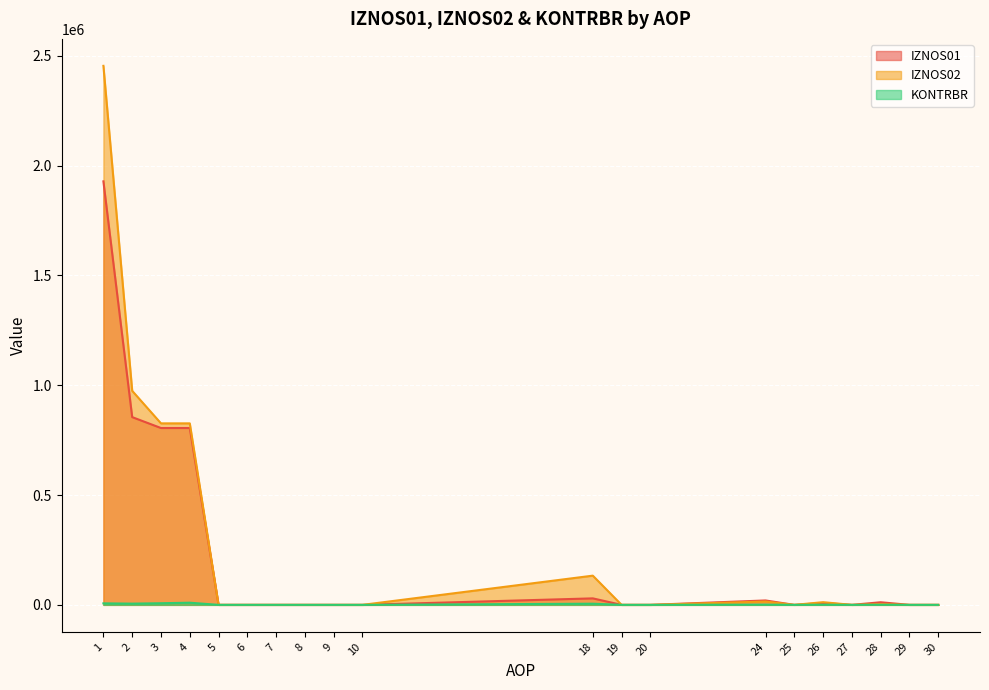

List the series in order of their peak value, lowest first.

KONTRBR, IZNOS01, IZNOS02